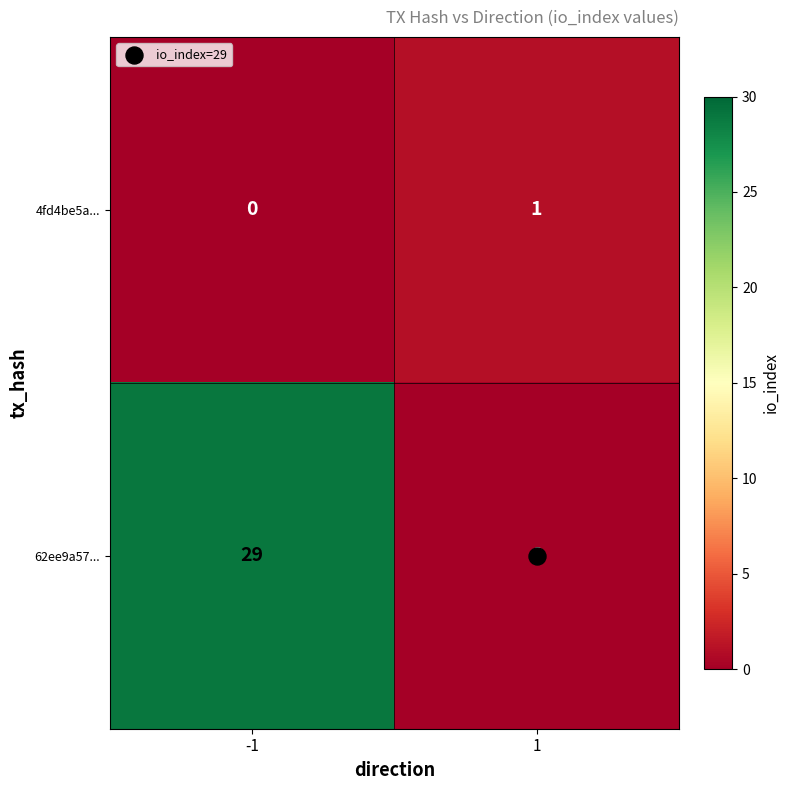

Rank the series at 1 from lowest to highest value.

62ee9a57..., 4fd4be5a...